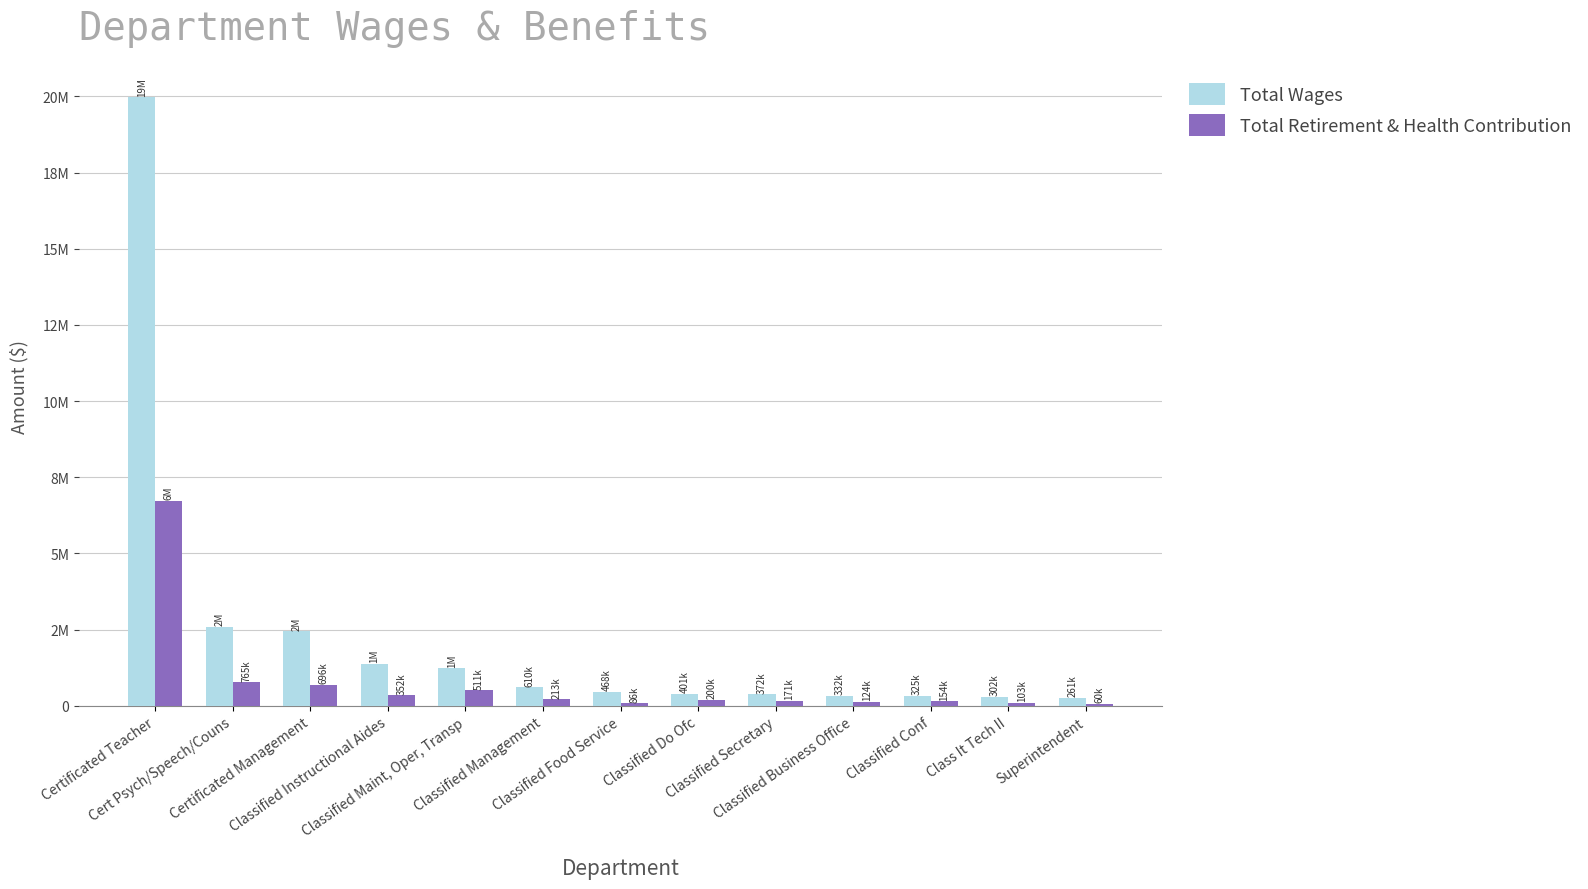

What is the smallest value displayed?

60404